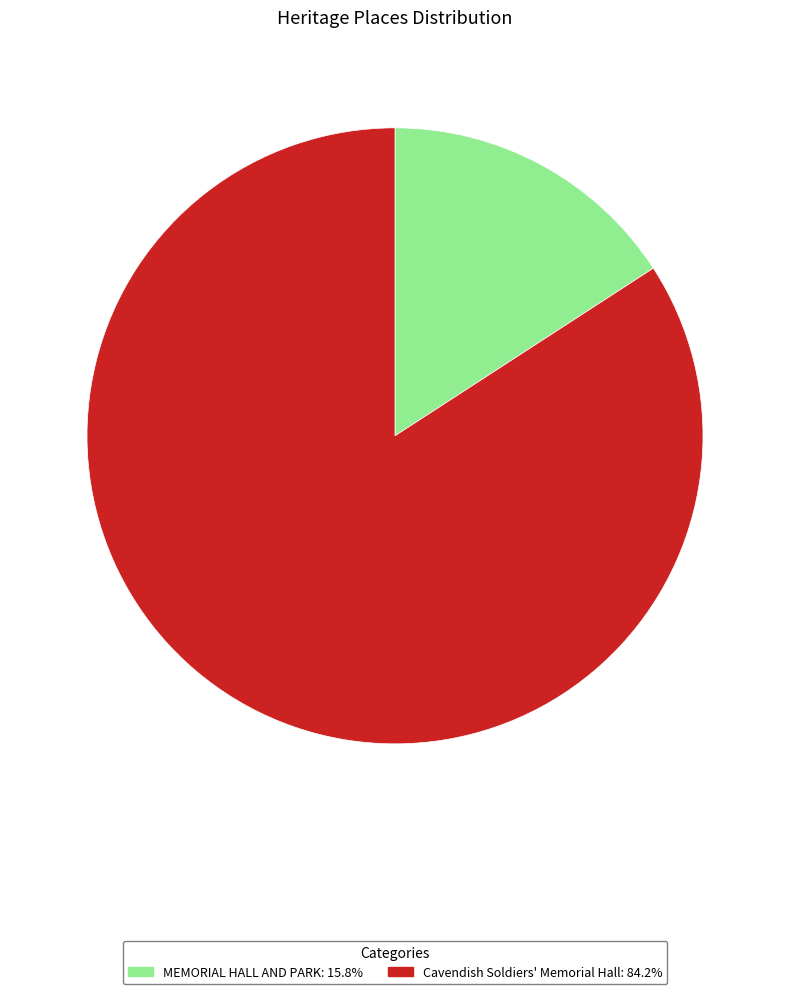

Which category has the smallest portion of the pie?

MEMORIAL HALL AND PARK